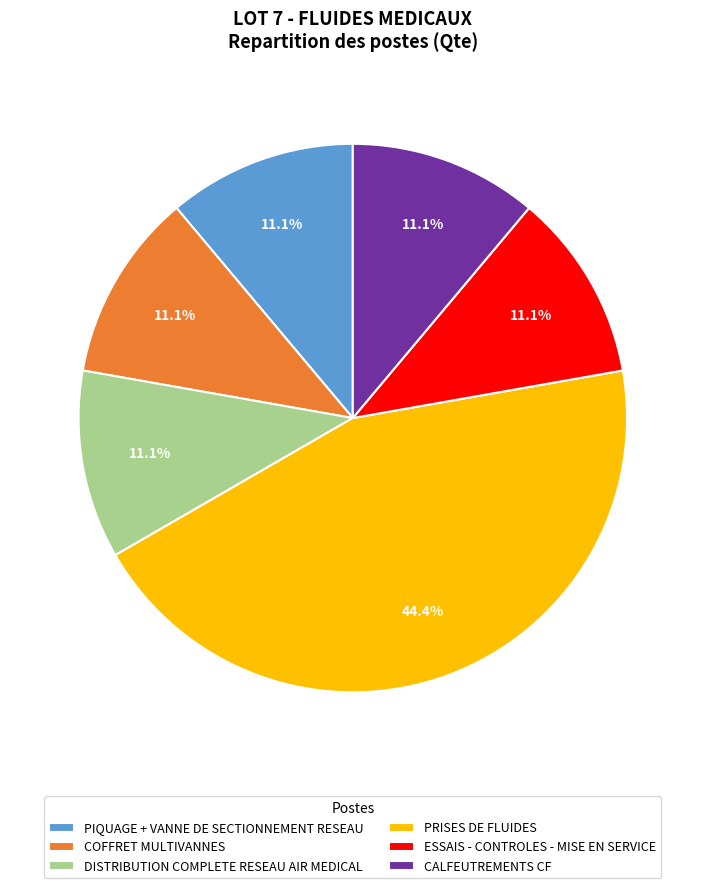

To the nearest percent, what portion does PIQUAGE + VANNE DE SECTIONNEMENT RESEAU represent?

11%